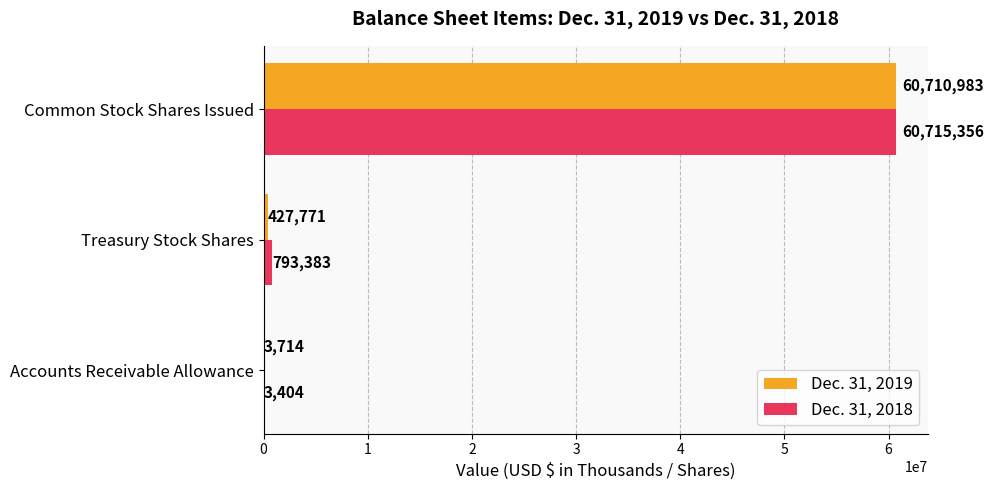

The value of Dec. 31, 2018 at Common Stock Shares Issued is 19551899. True or false?

False